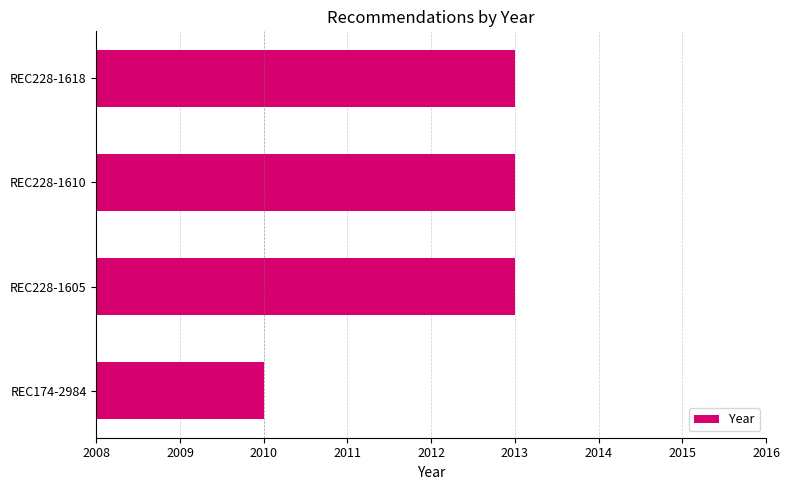

The value at REC228-1610 is 2013. True or false?

True